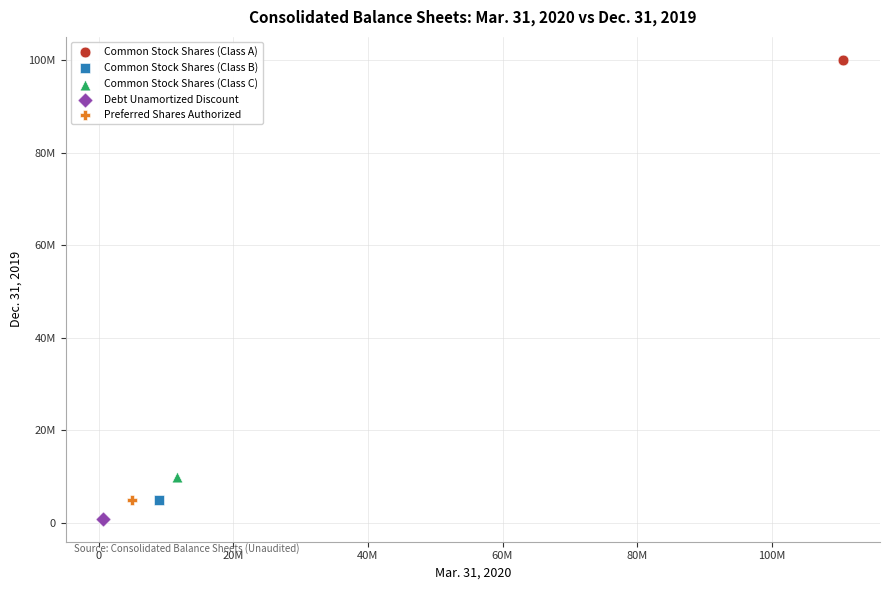

What are all the series names shown in the legend?

Common Stock Shares (Class A), Common Stock Shares (Class B), Common Stock Shares (Class C), Debt Unamortized Discount, Preferred Shares Authorized